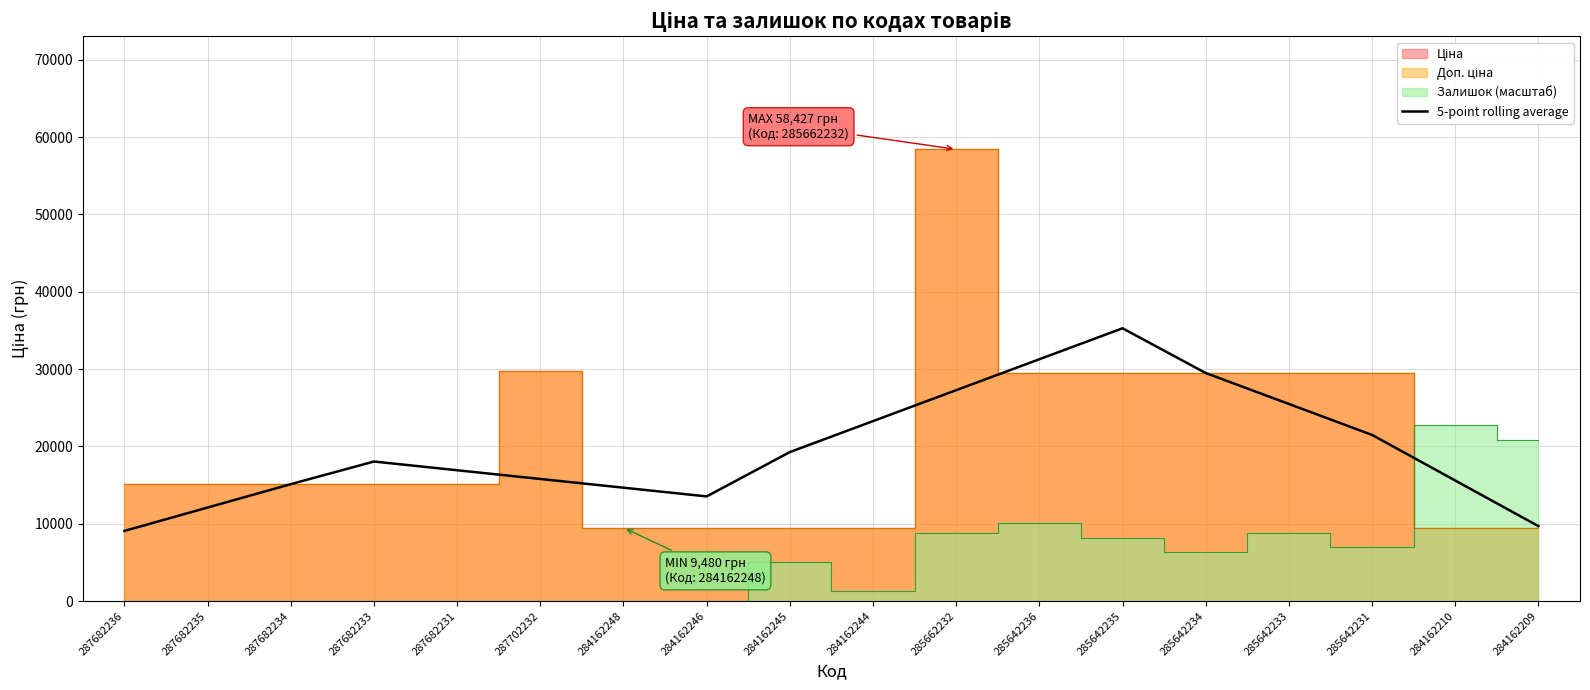

Where is the first local minimum?

284162246